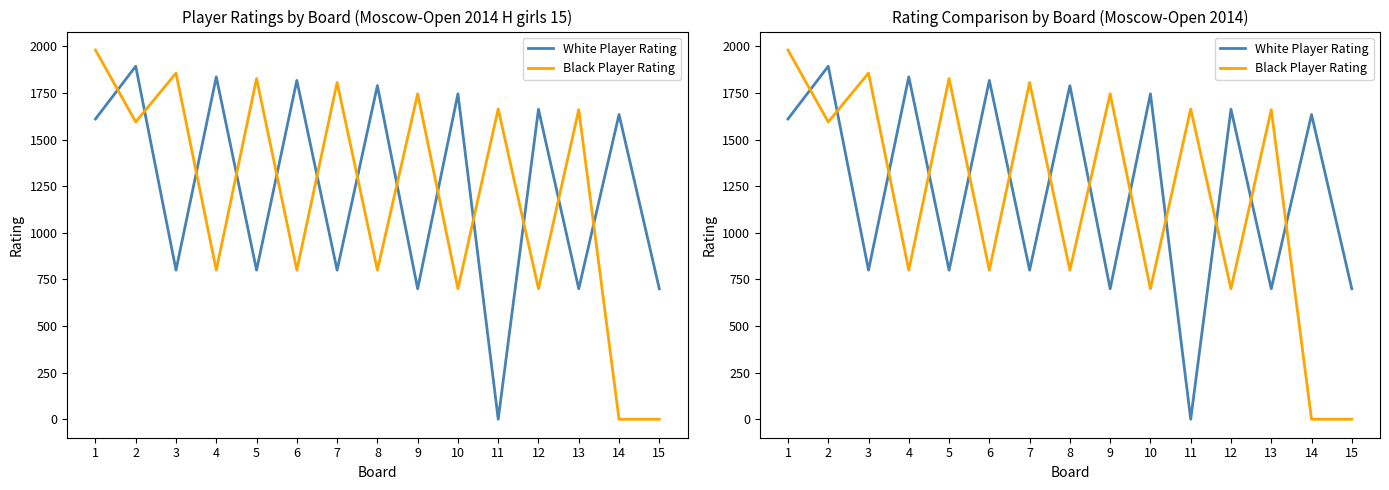

At which label does Black Player Rating first exceed 1595?

1